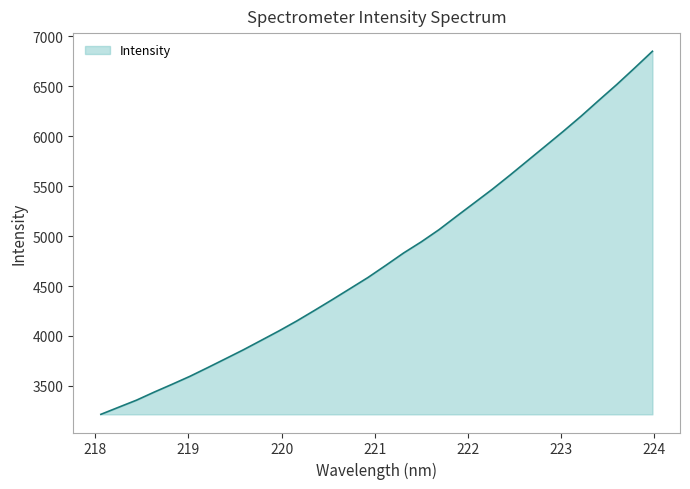

What is the difference between the maximum and minimum values?

3634.7